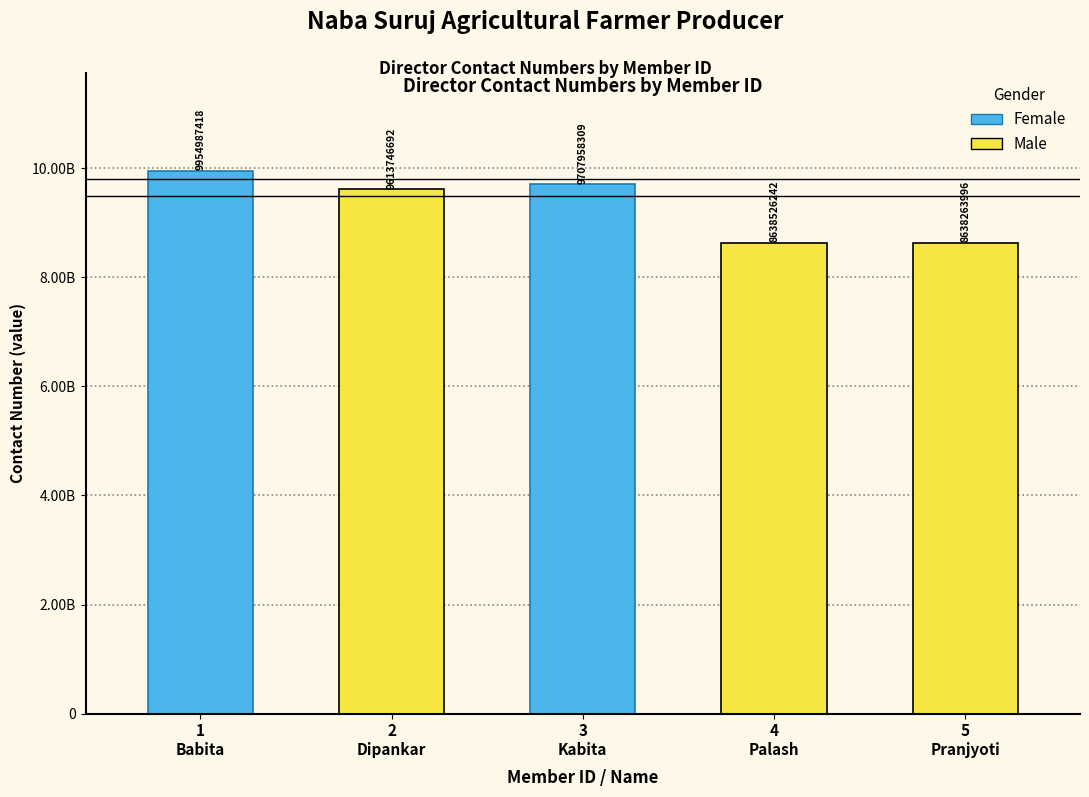

Reading right to left, what are all the values shown in this chart?

8638263996	8638526242	9707958309	9613746692	9954987418